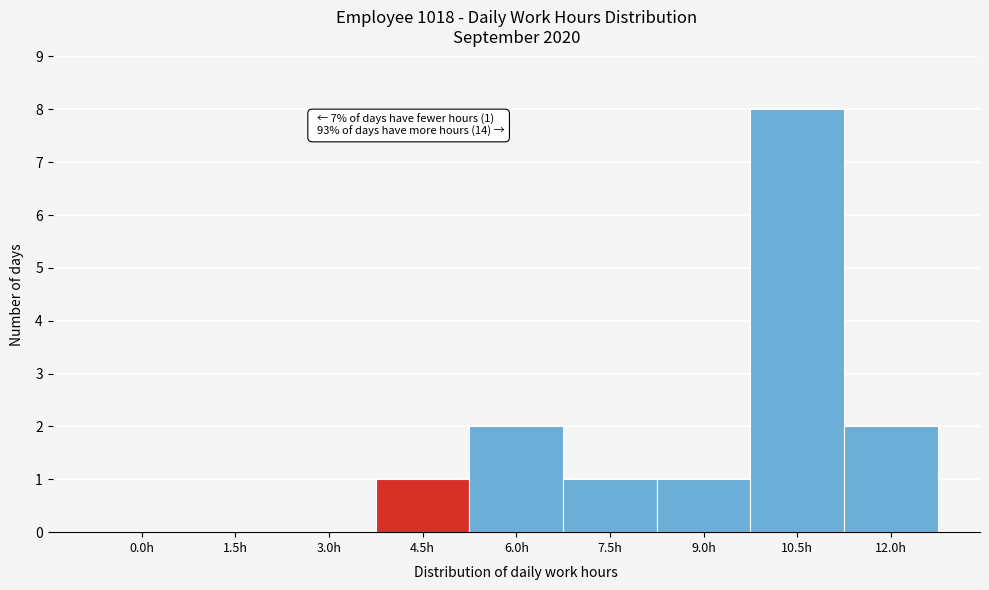

Reading left to right, transcribe all the data shown in this chart.

0.0h=0	1.5h=0	3.0h=0	4.5h=1	6.0h=2	7.5h=1	9.0h=1	10.5h=8	12.0h=2